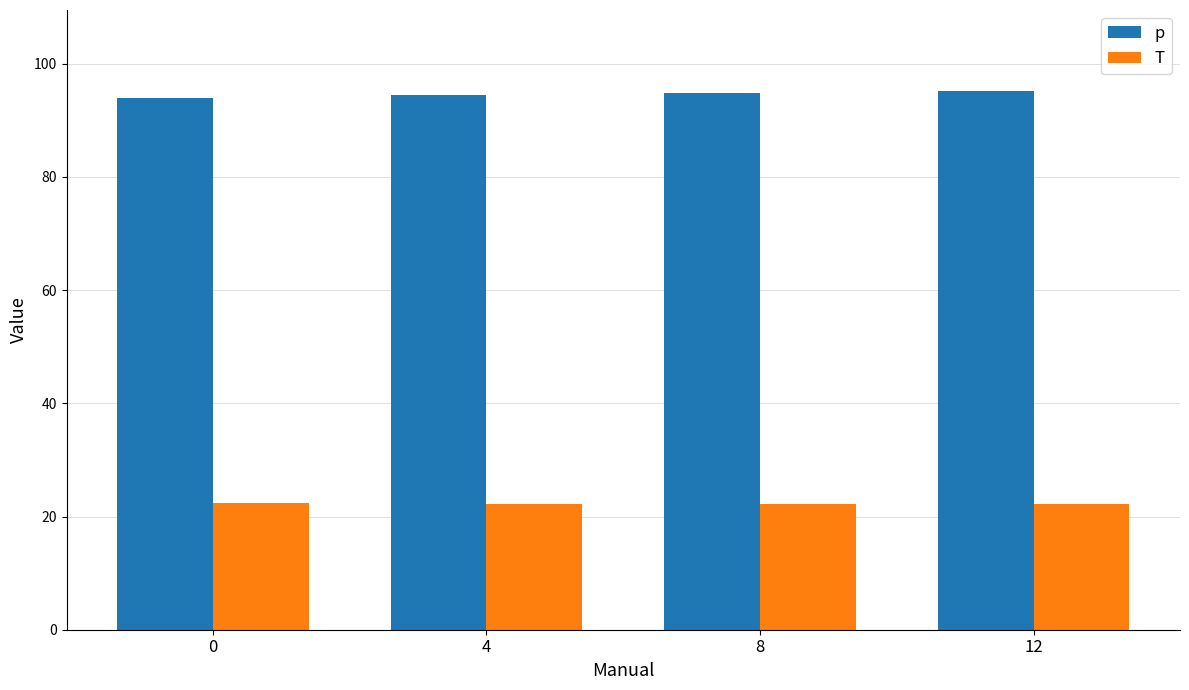

Which series has the largest total across all categories?

p